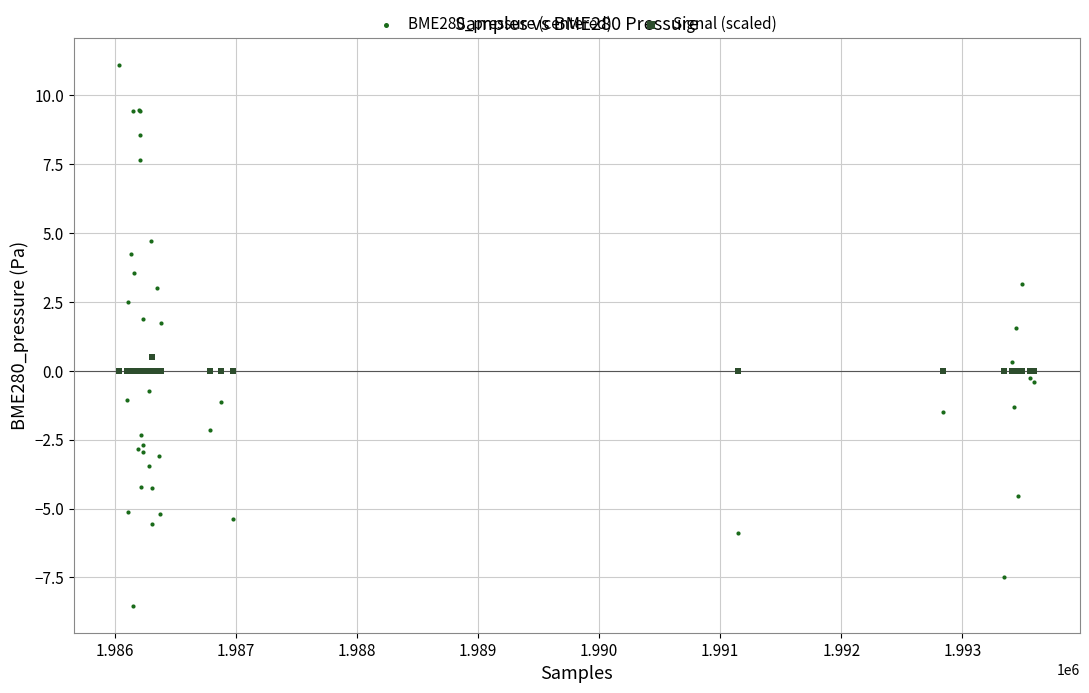

Which series reaches the maximum Y coordinate?

BME280_pressure (centered)